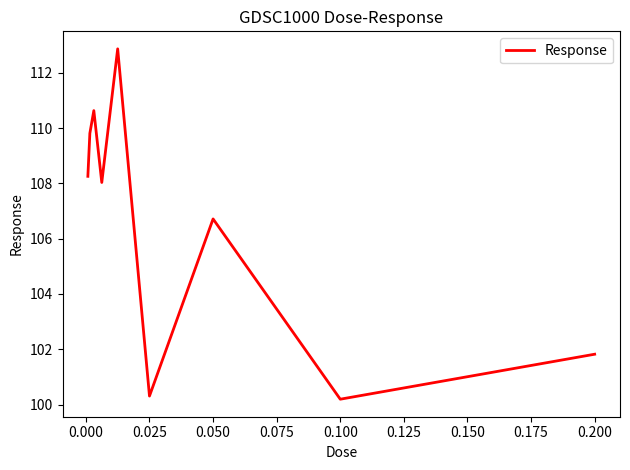

What is the smallest value displayed?

100.2